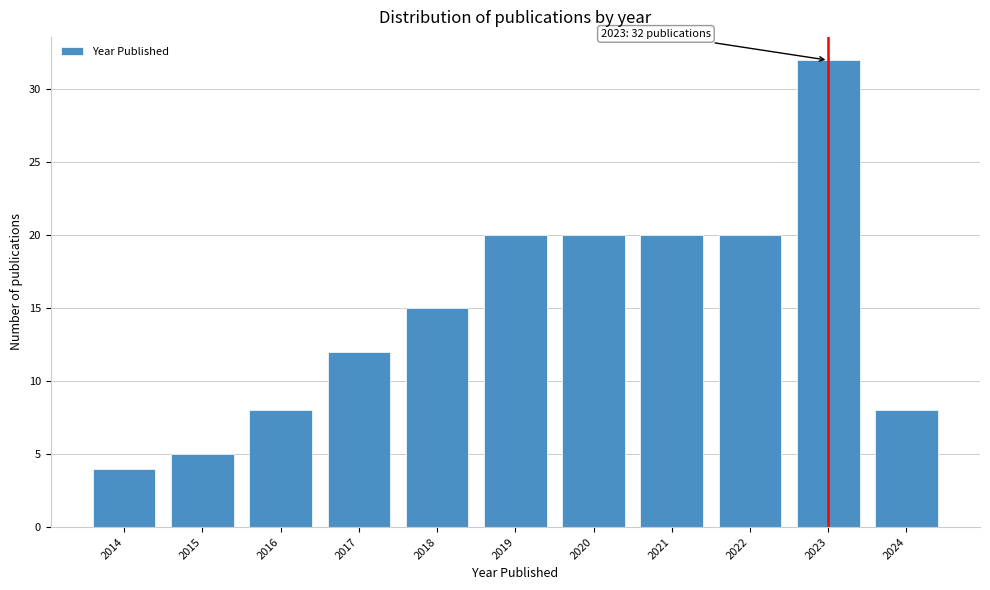

Reading right to left, transcribe all the data shown in this chart.

8	32	20	20	20	20	15	12	8	5	4